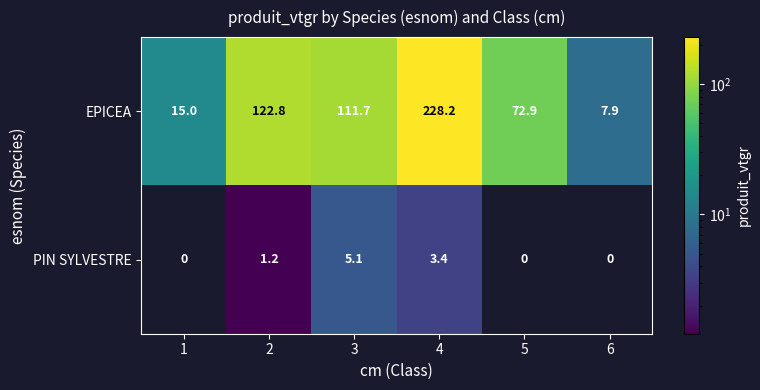

How many series are shown in this chart?

2